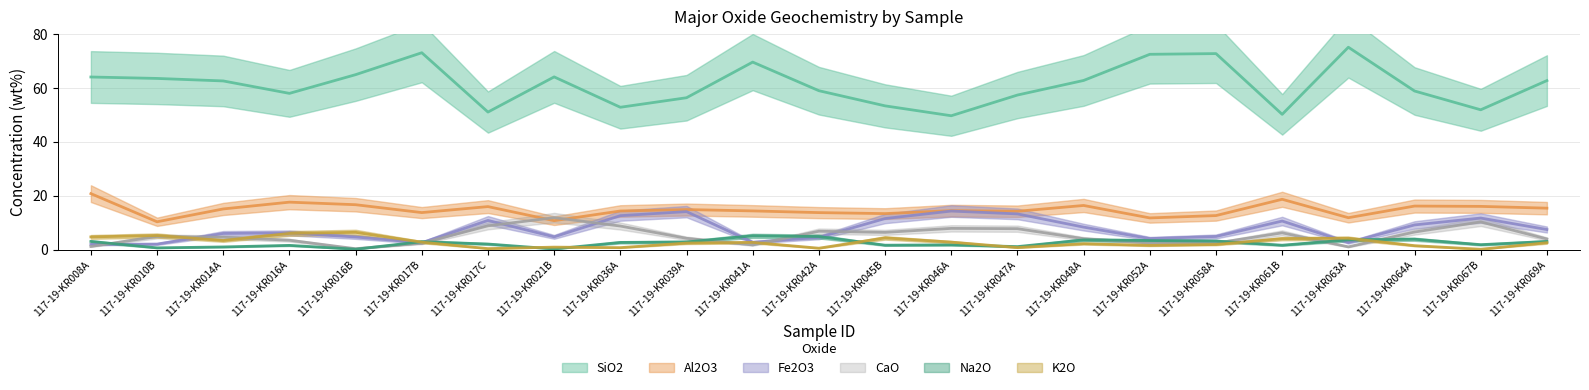

What is the spread (max minus min) of values at 117-19-KR021B?

63.8